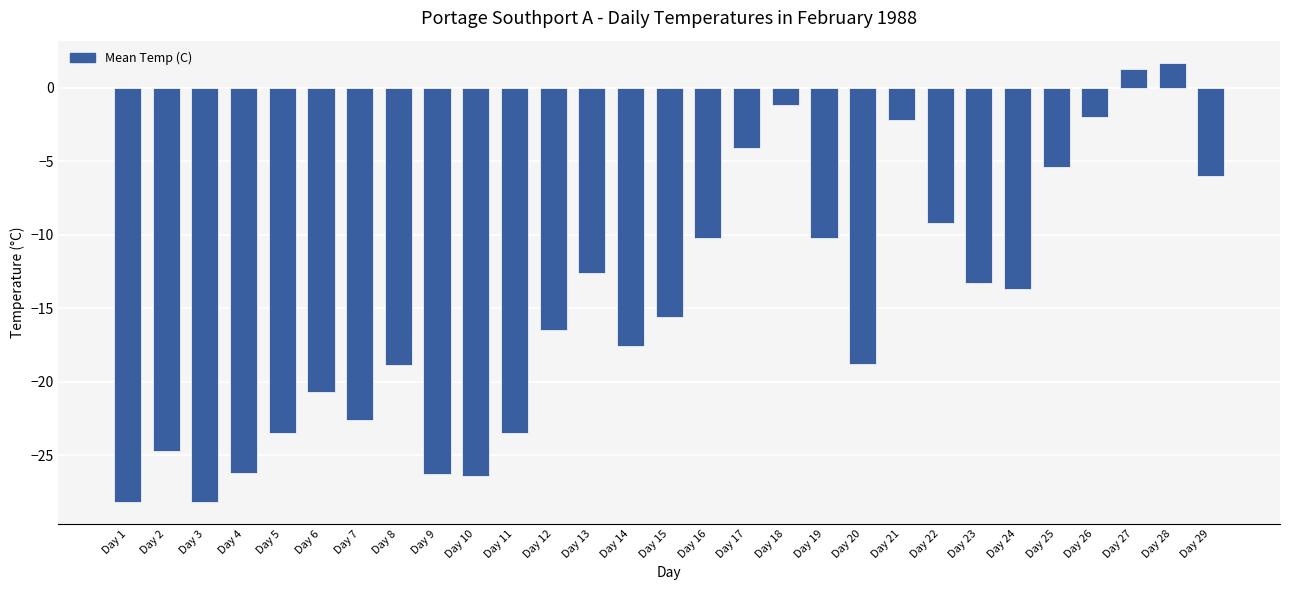

The value at Day 26 is -0.7. True or false?

False